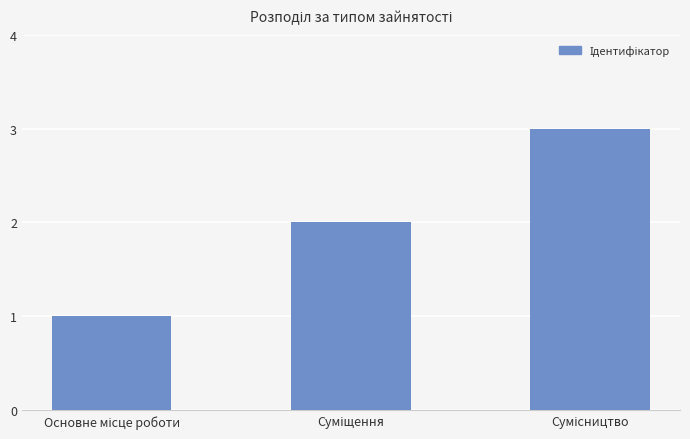

What is the greatest value displayed?

3